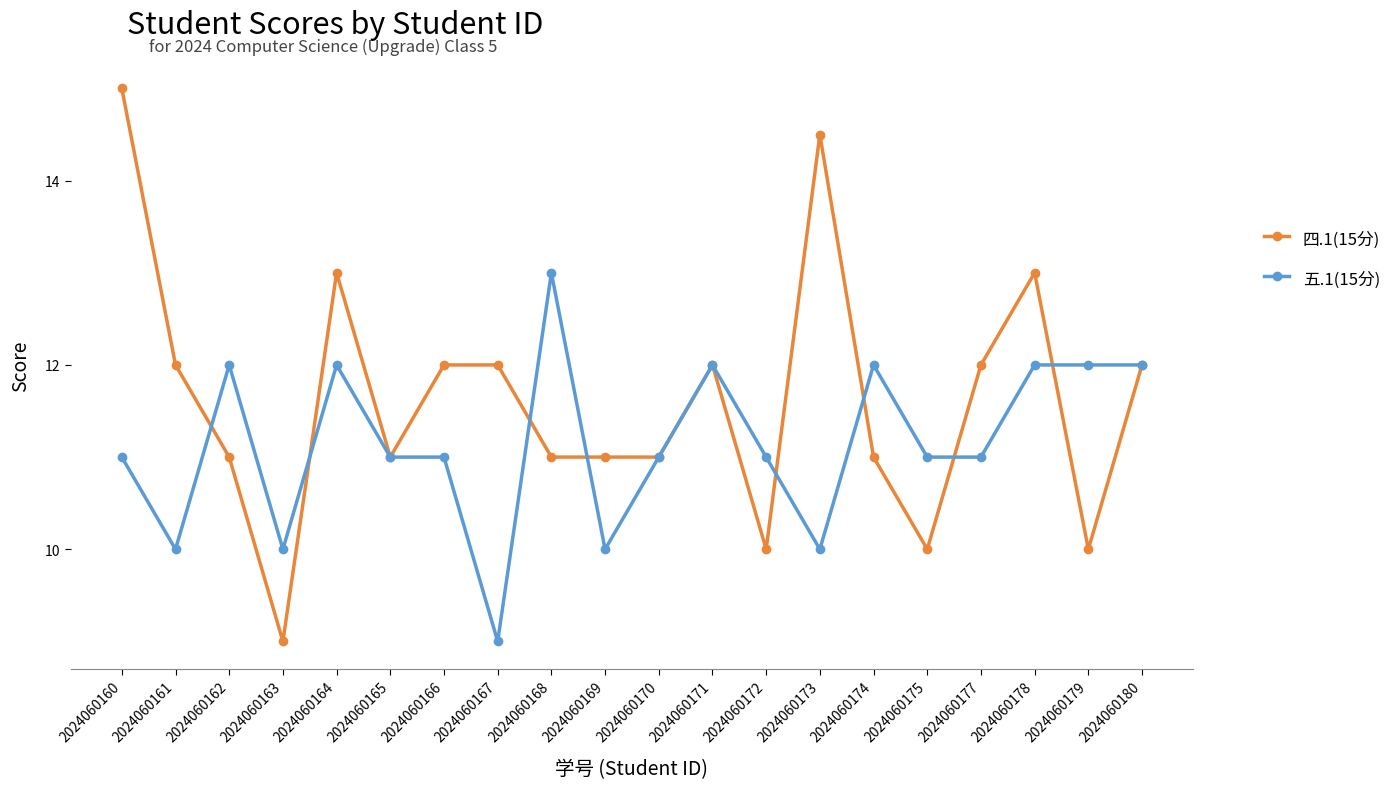

The value of 五.1(15分) at 2024060168 is 19.1. True or false?

False